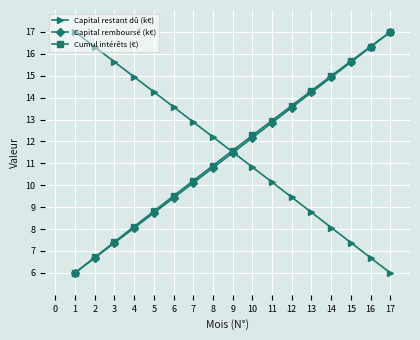

Does the chart have visible grid lines?

Yes